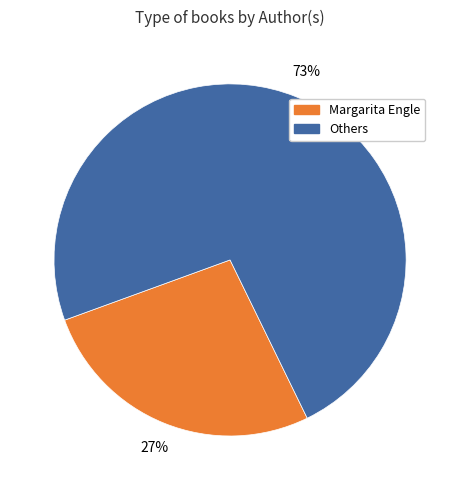

The Margarita Engle slice represents 27% of the pie. True or false?

True